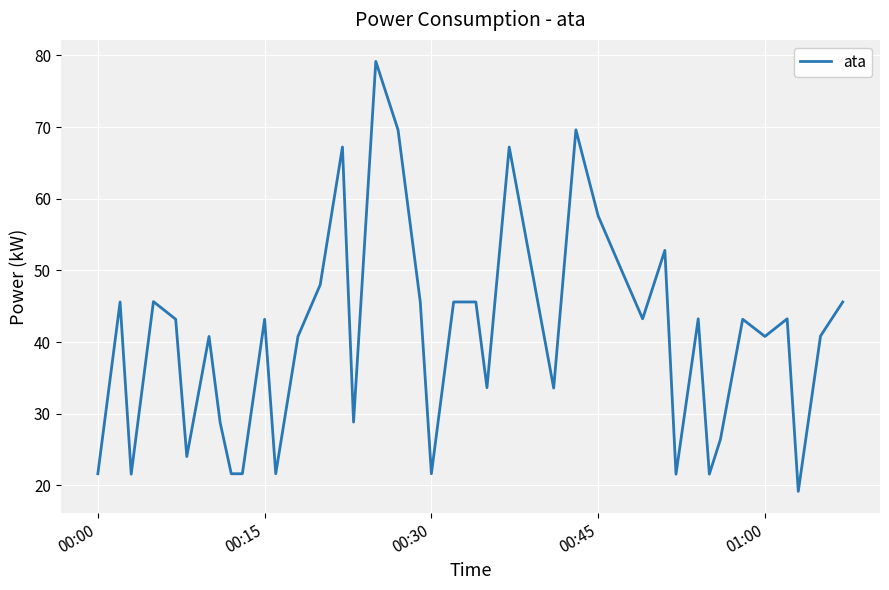

What is the greatest value displayed?

79.2